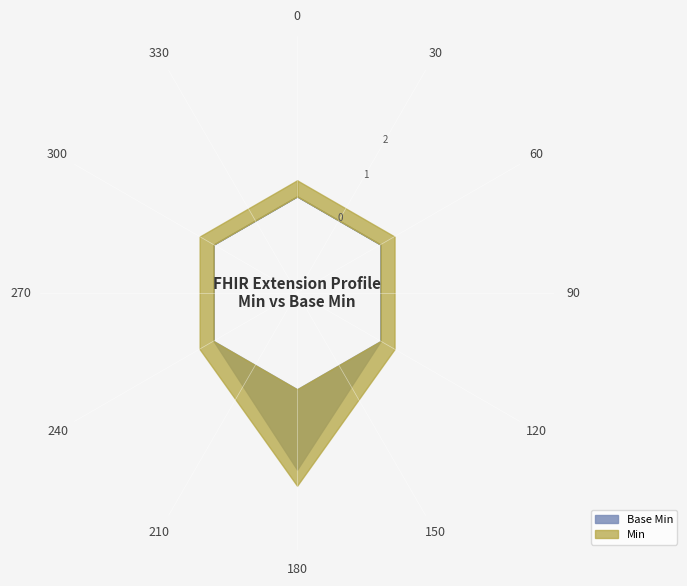

Reading left to right, list all the values displayed in this chart.

Base Min: Extension=0	Extension.id=0	Extension.extension=0	Extension.url=1	Extension.value[x]=0	Extension.value[x]:valueDateTime=0
Min: Extension=0	Extension.id=0	Extension.extension=0	Extension.url=1	Extension.value[x]=0	Extension.value[x]:valueDateTime=0